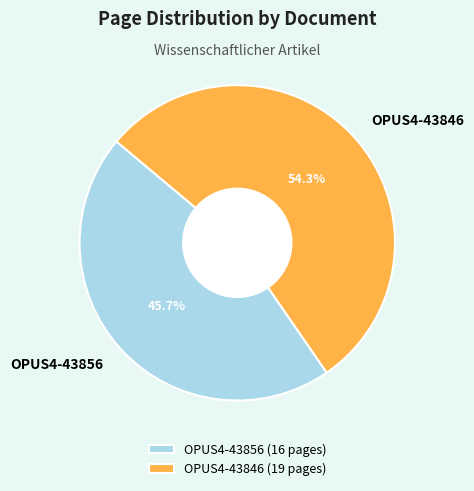

What is the total percentage of OPUS4-43856 and OPUS4-43846?

100.0%